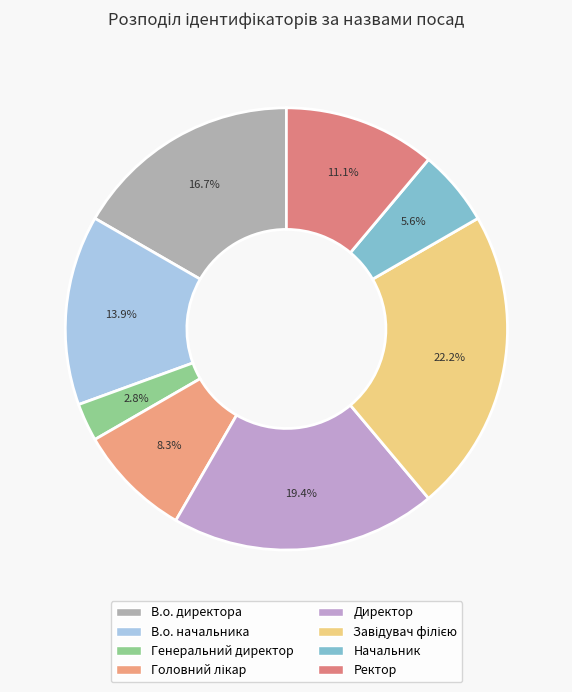

Combined, do В.о. начальника and Ректор account for over 50%?

No